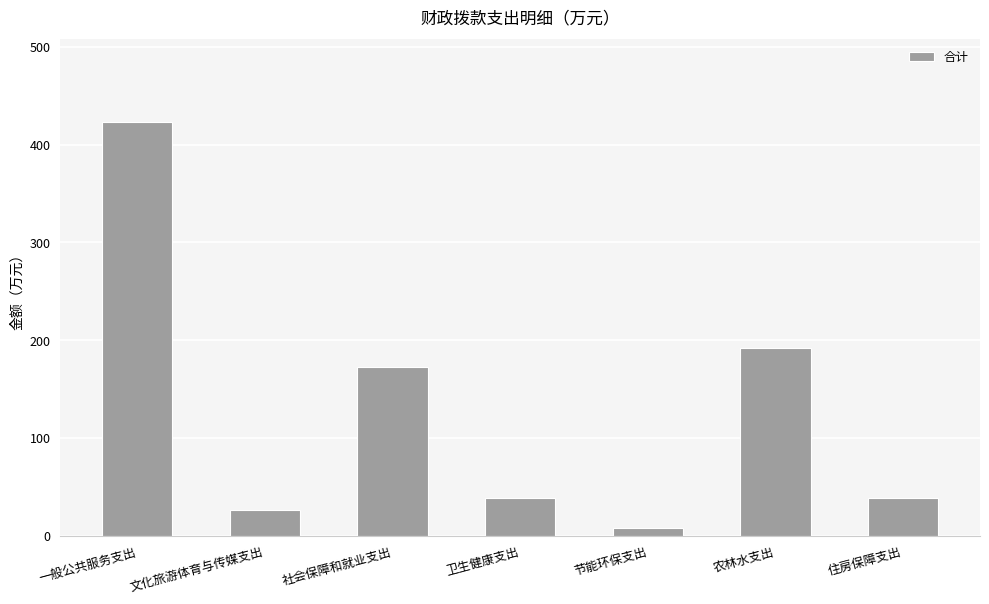

What is the label of the 3rd bar from the right?

节能环保支出